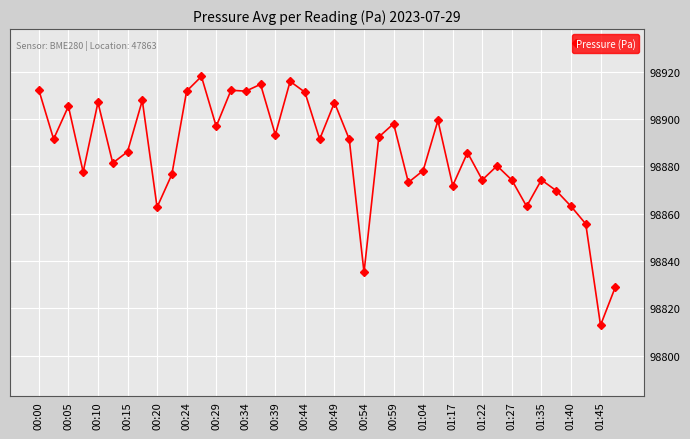

What is the sum of all values?

3955416.3